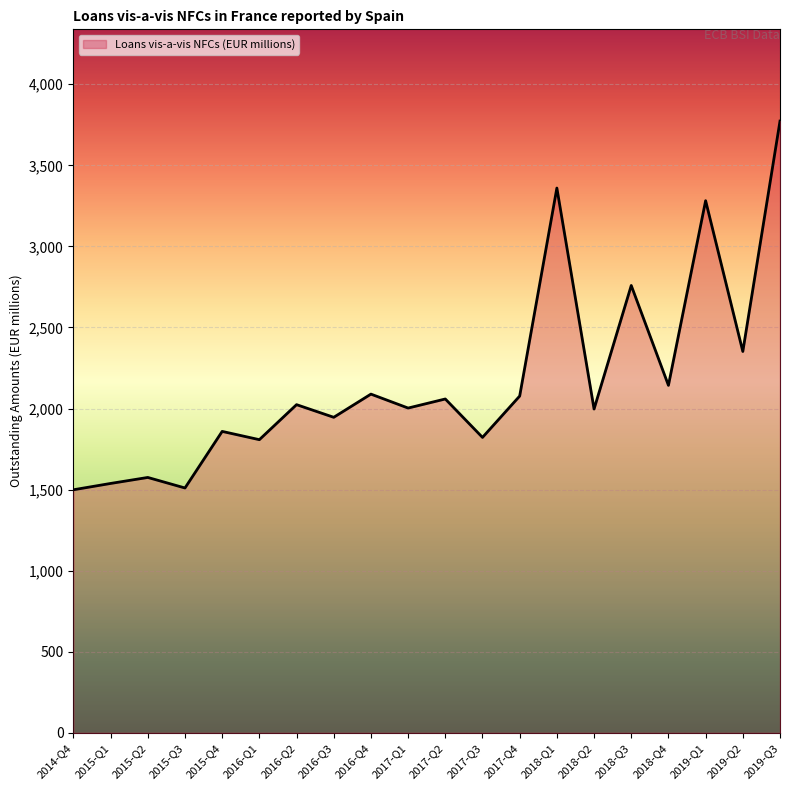

What is the average value?

2174